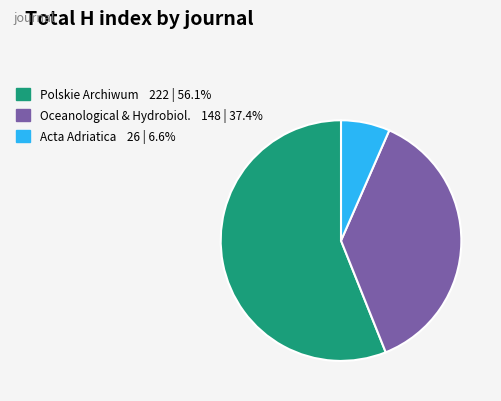

Is there a majority slice in this chart?

Yes